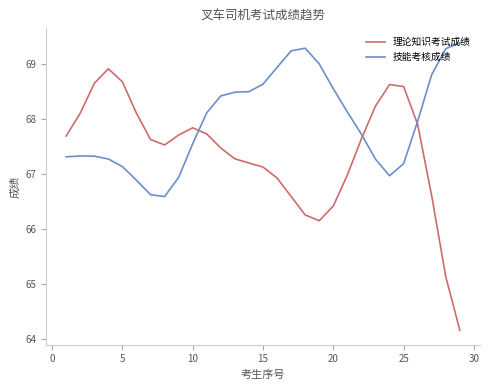

Which series has the largest range (max minus min)?

理论知识考试成绩